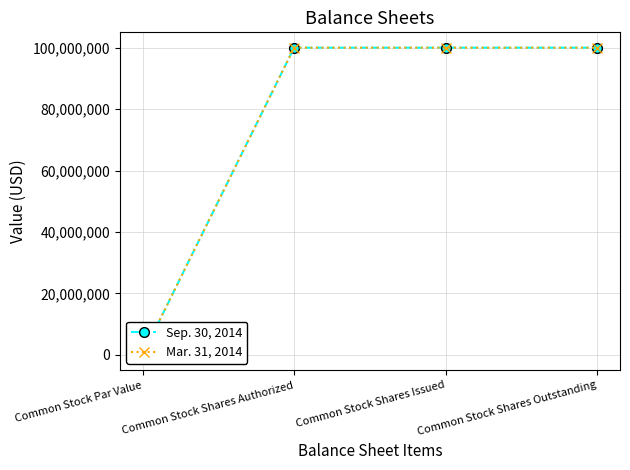

Reading left to right, list all the values displayed in this chart.

Sep. 30, 2014: 0.0	100000000.0	100000000.0	100000000.0
Mar. 31, 2014: 0.0	100000000.0	100000000.0	100000000.0